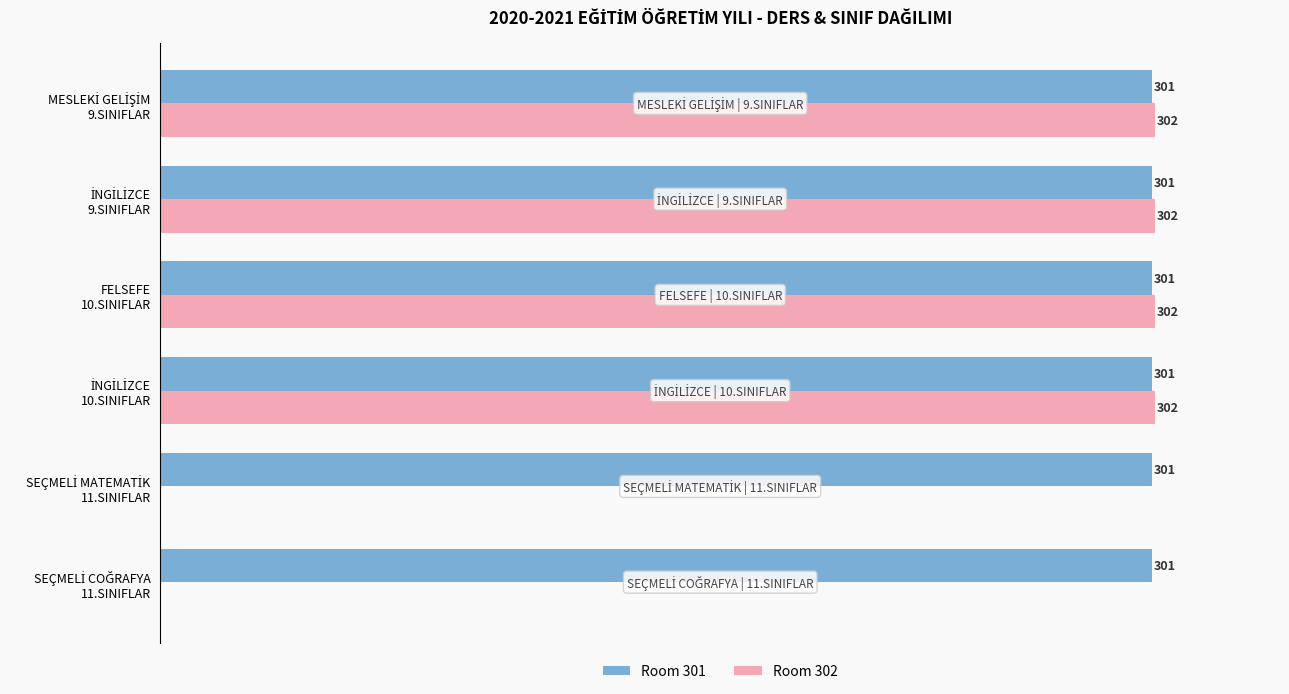

Which series has the largest total across all categories?

Room 301